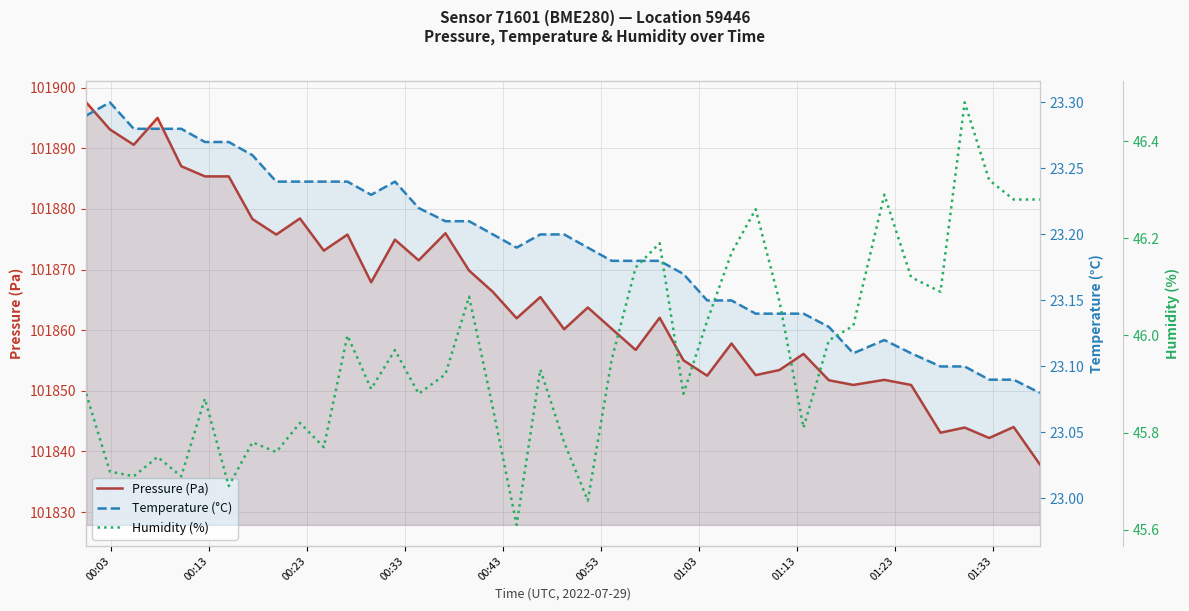

Does the chart display data point markers on the line(s)?

No